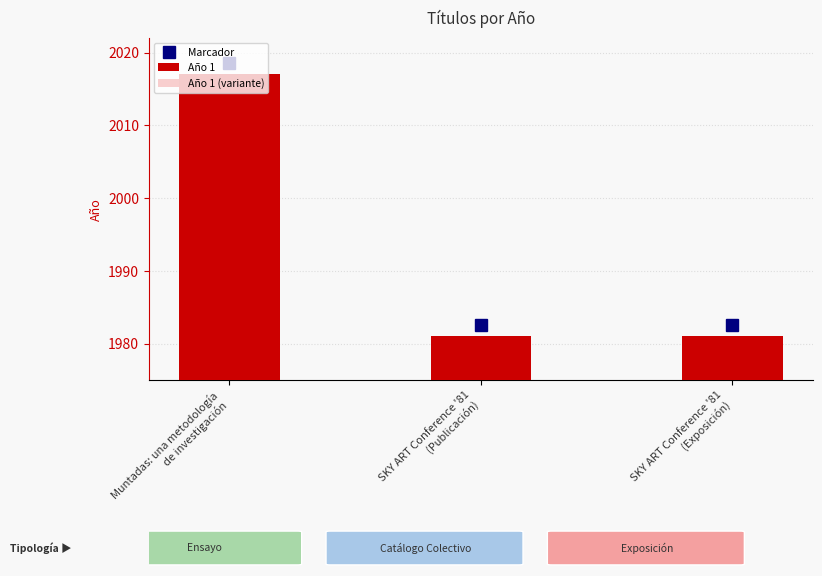

Count the Año 1 values in the range 1981 to 2017.

3